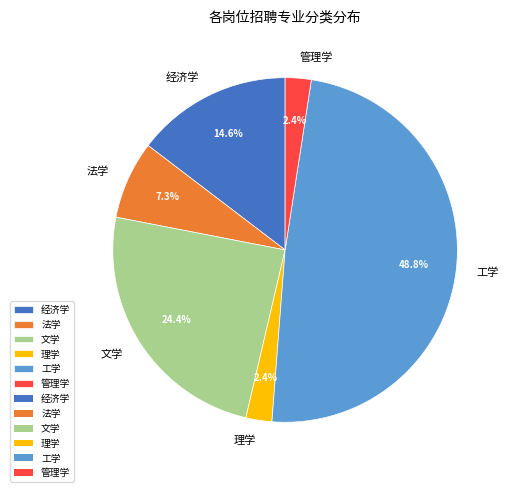

To the nearest percent, what is the difference between the largest and smallest slice percentages?

46%